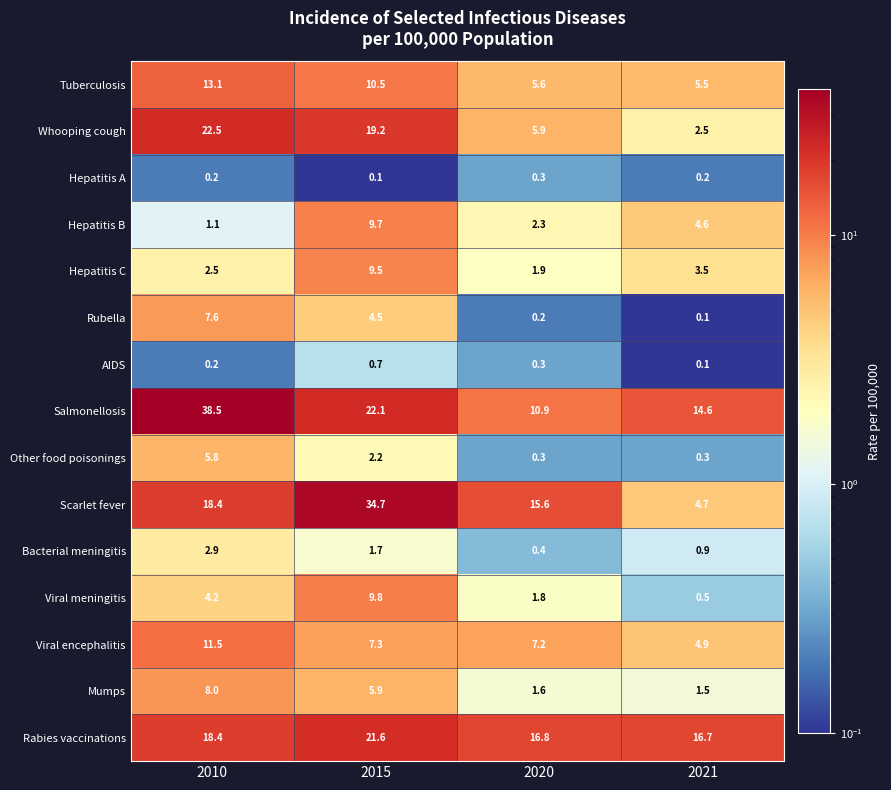

Which series has the largest total across all categories?

Salmonellosis